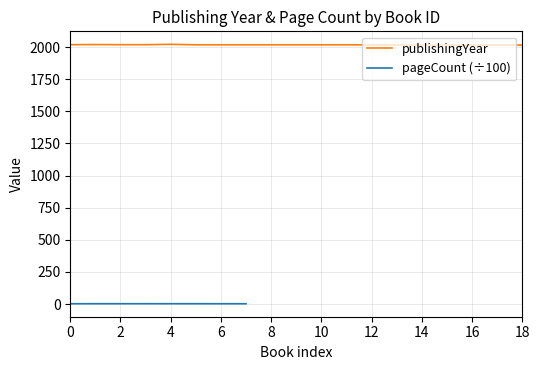

Between 19518 and 10147, which is larger?

19518